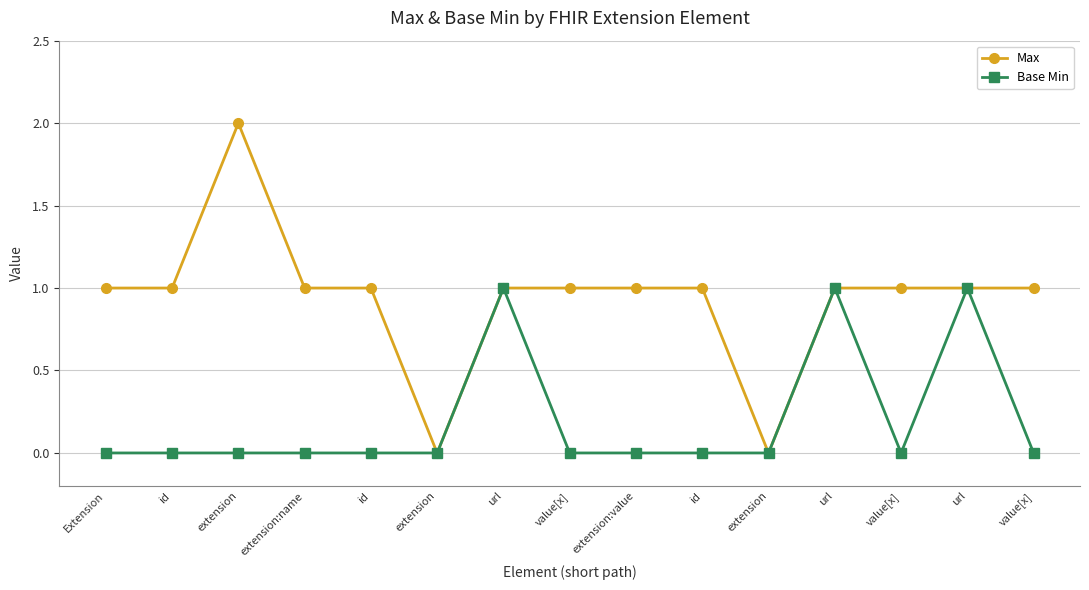

Rank the series by their average value, from lowest to highest.

Base Min, Max